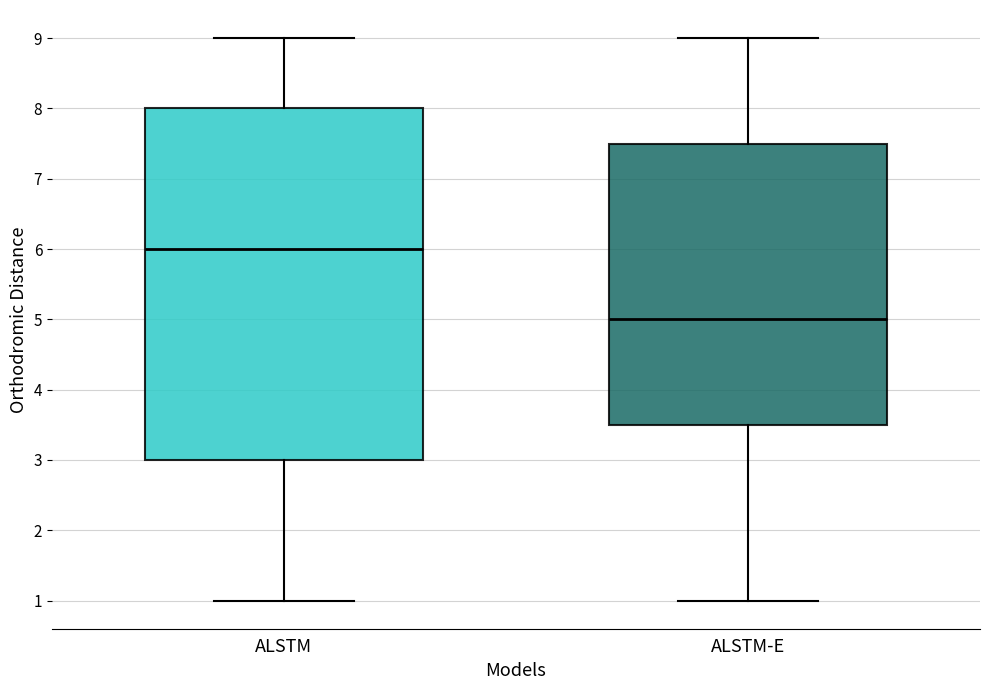

Which box is the tallest, from its lower edge to its upper edge?

ALSTM